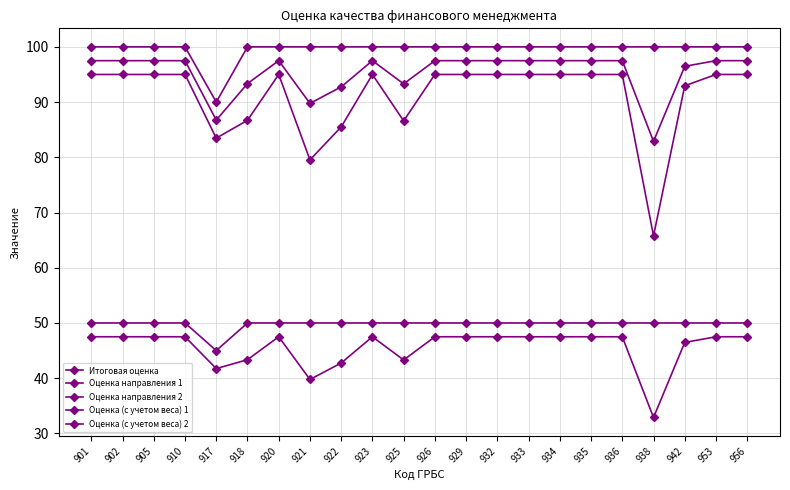

Is it true that Оценка (с учетом веса) 2 equals 26.5 at 920?

False